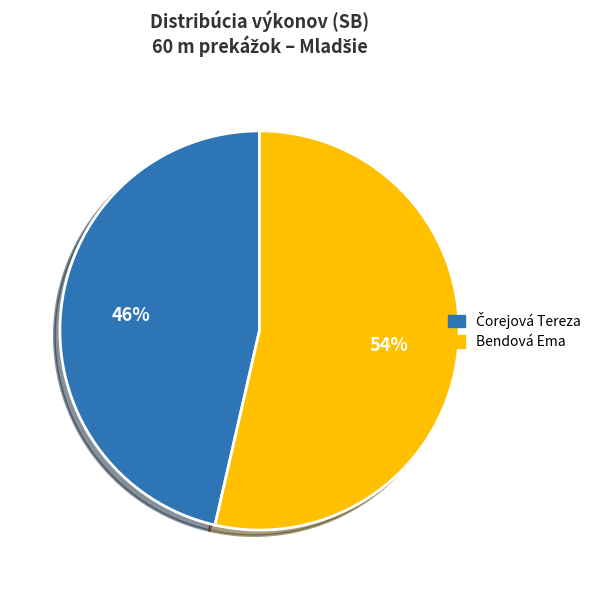

To the nearest percent, what is the average slice percentage?

50%